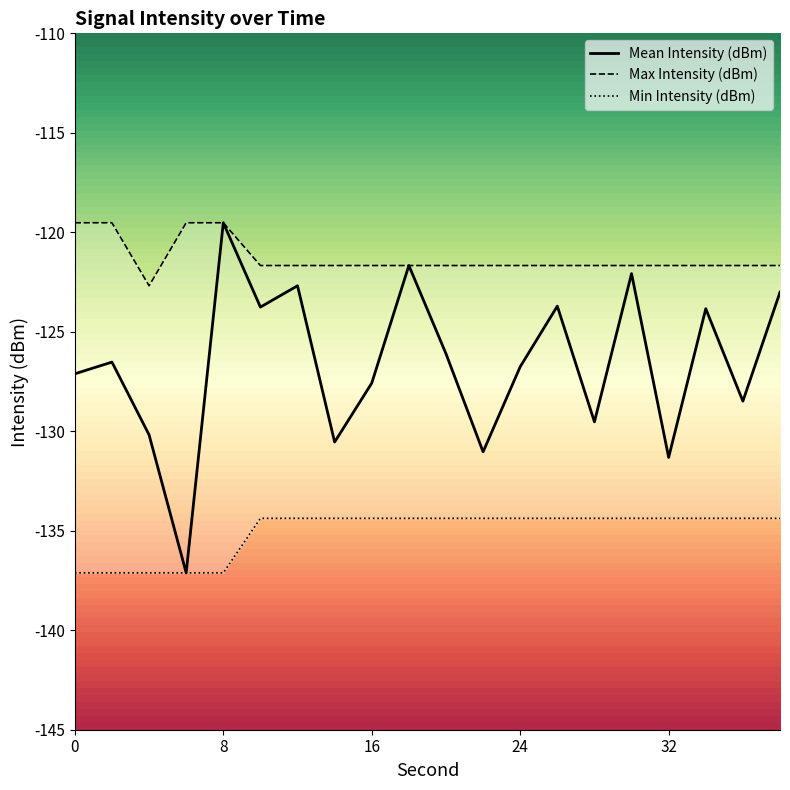

What is the smallest value displayed?

-137.1